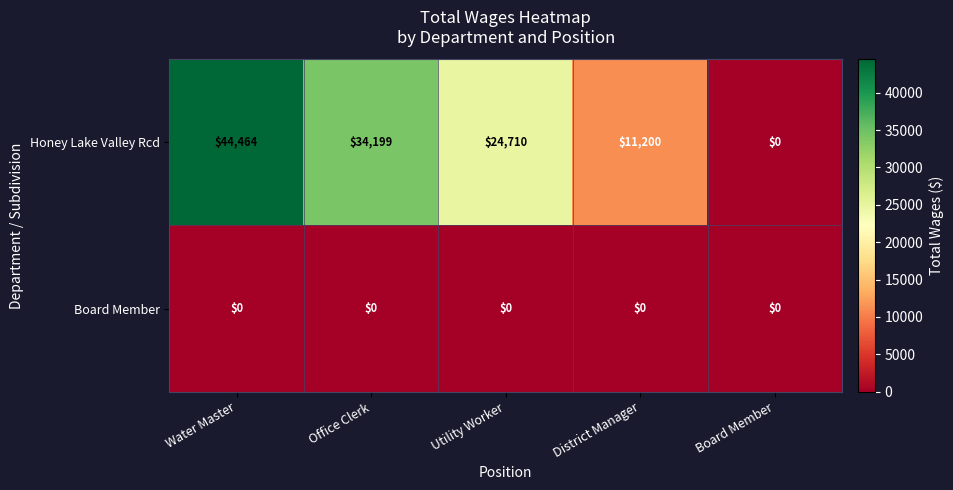

What is the total value across all series at Utility Worker?

24710